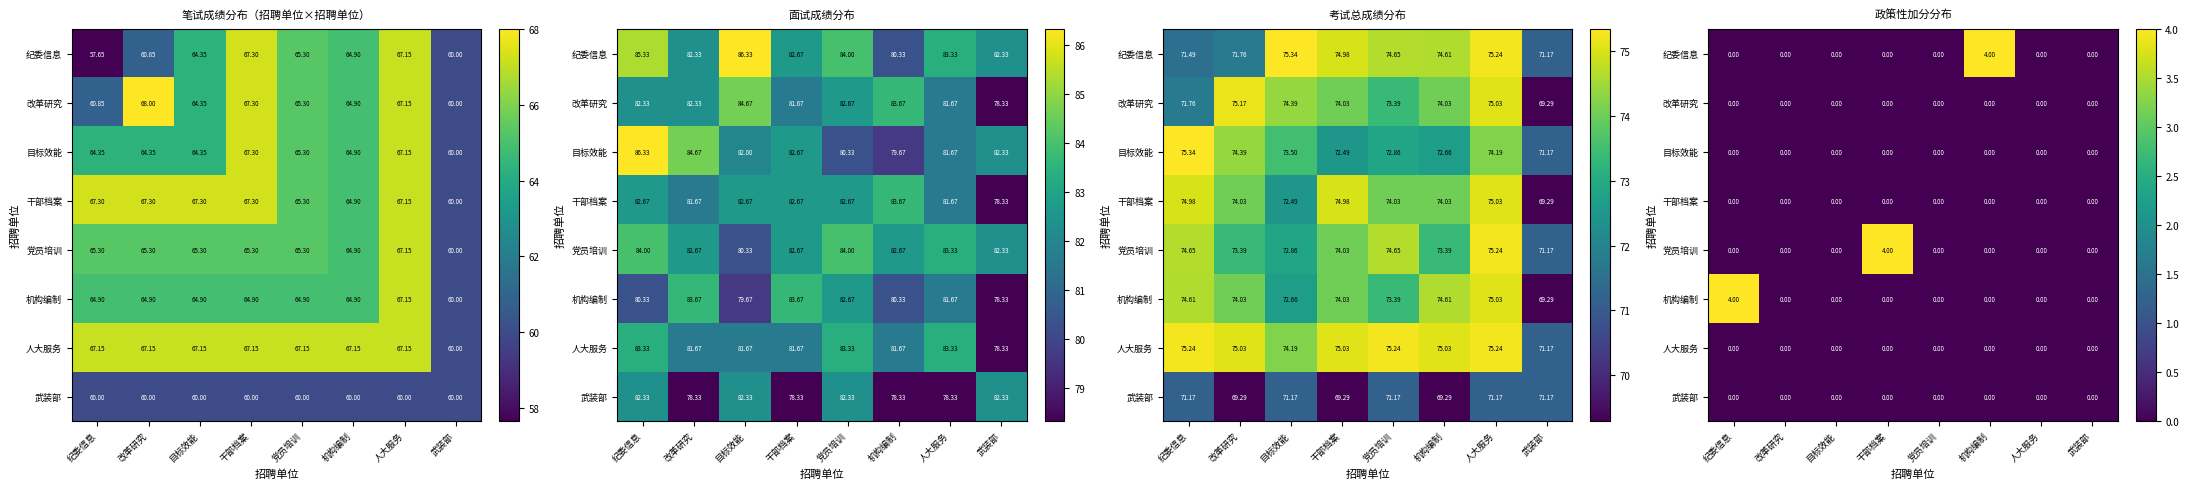

At how many categories does at least one series exceed 3?

3